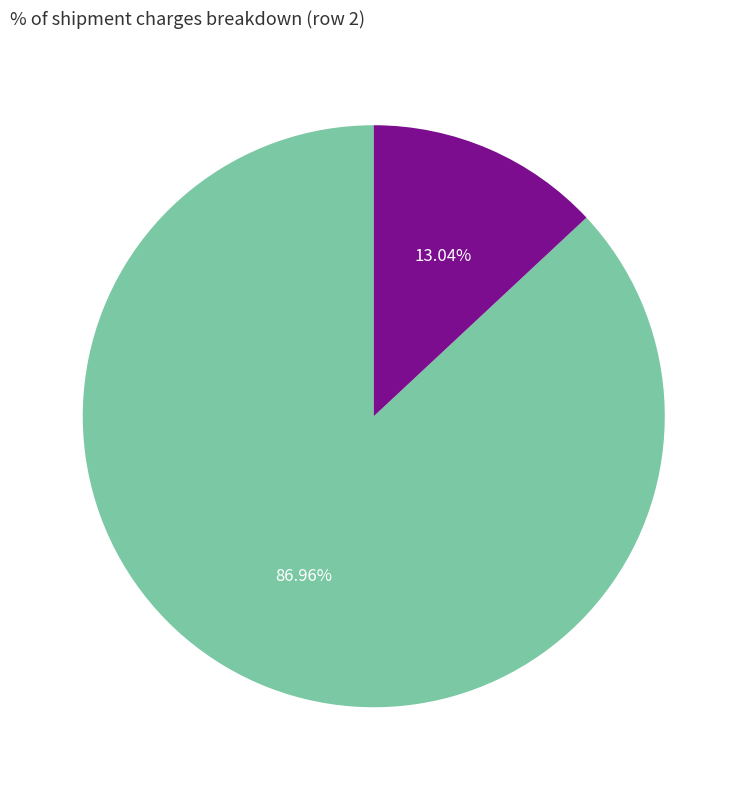

Count the number of slices in the pie.

2